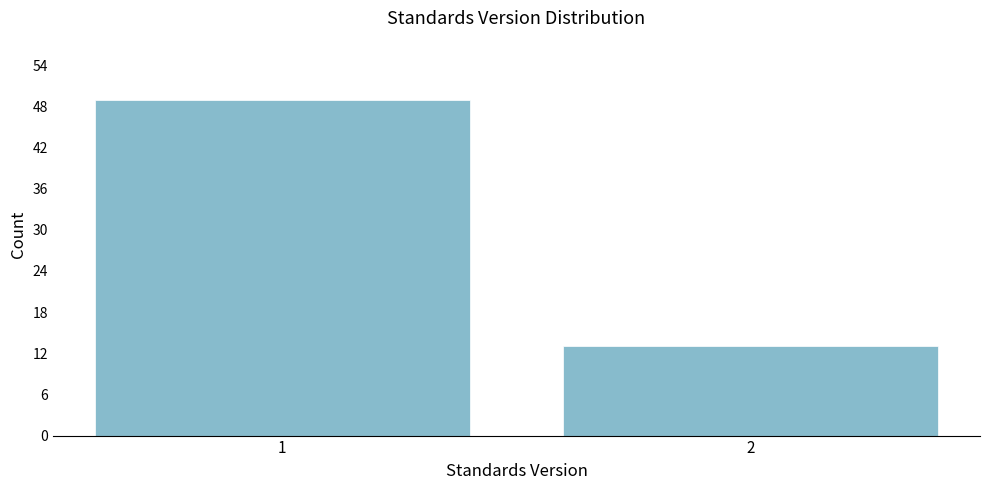

Reading right to left, transcribe all the data shown in this chart.

13	49